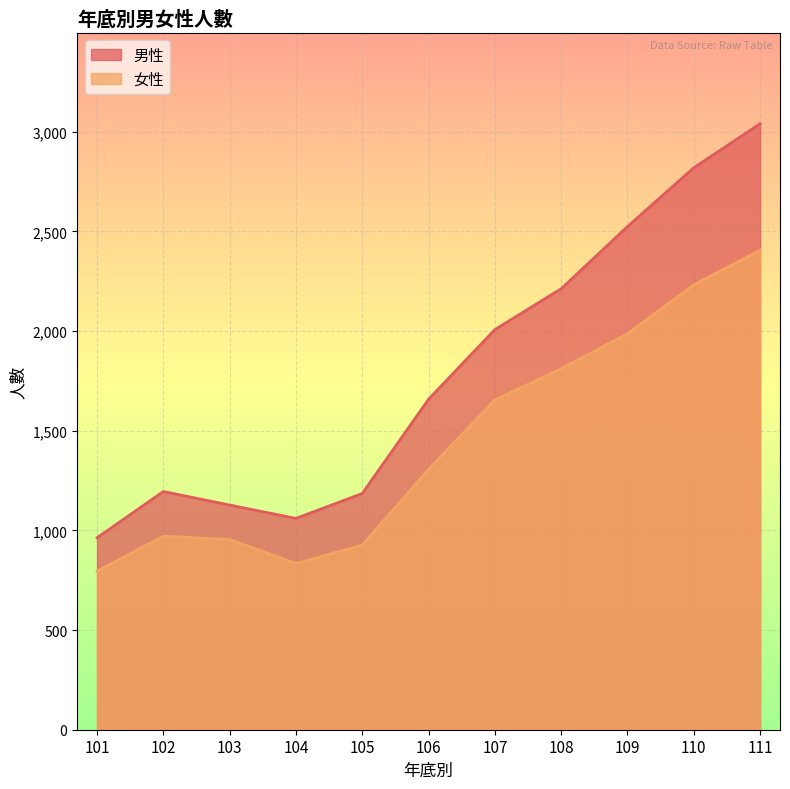

What is the sum of the 女性 values at 102 and 105?

1897